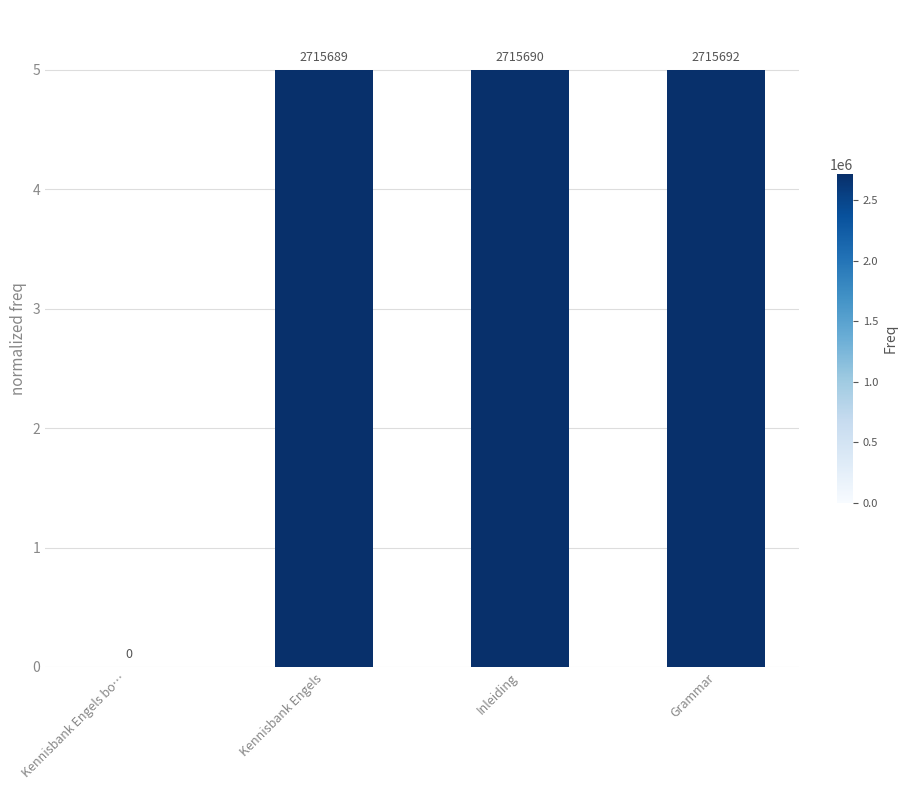

What is the ratio of the value at Grammar to the value at Inleiding?

1.0